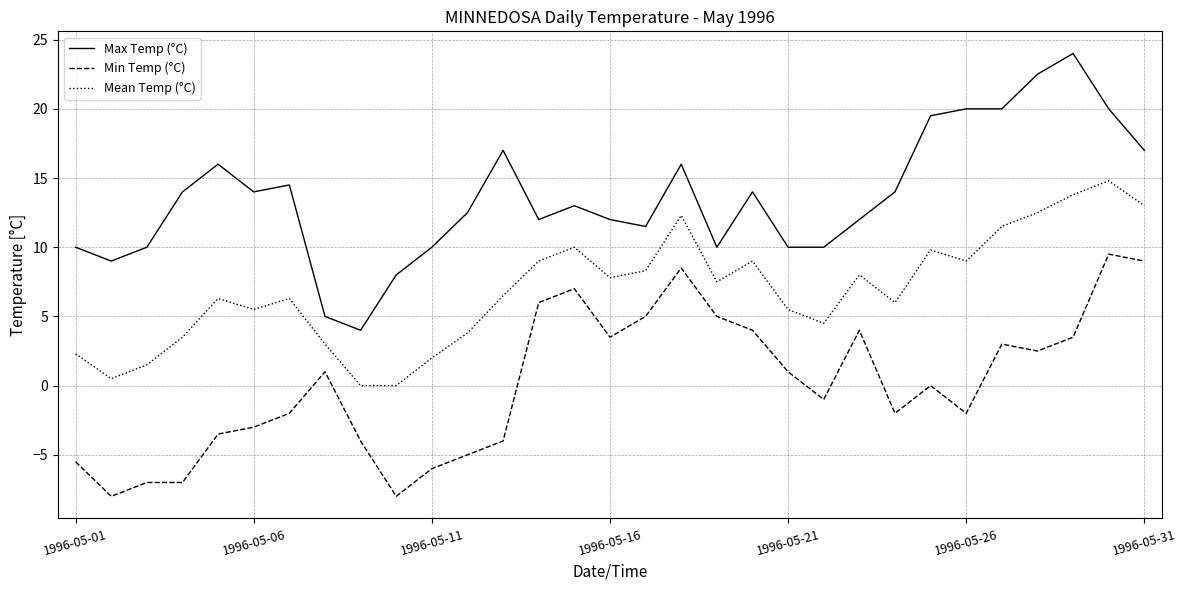

What are all the series names shown in the legend?

Max Temp (°C), Min Temp (°C), Mean Temp (°C)